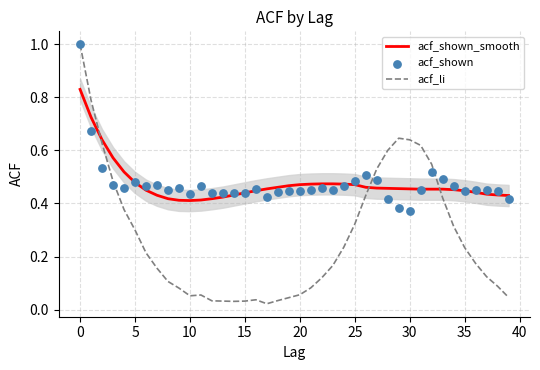

True or false: acf_shown_smooth has a value of 0.2 at 10.

False